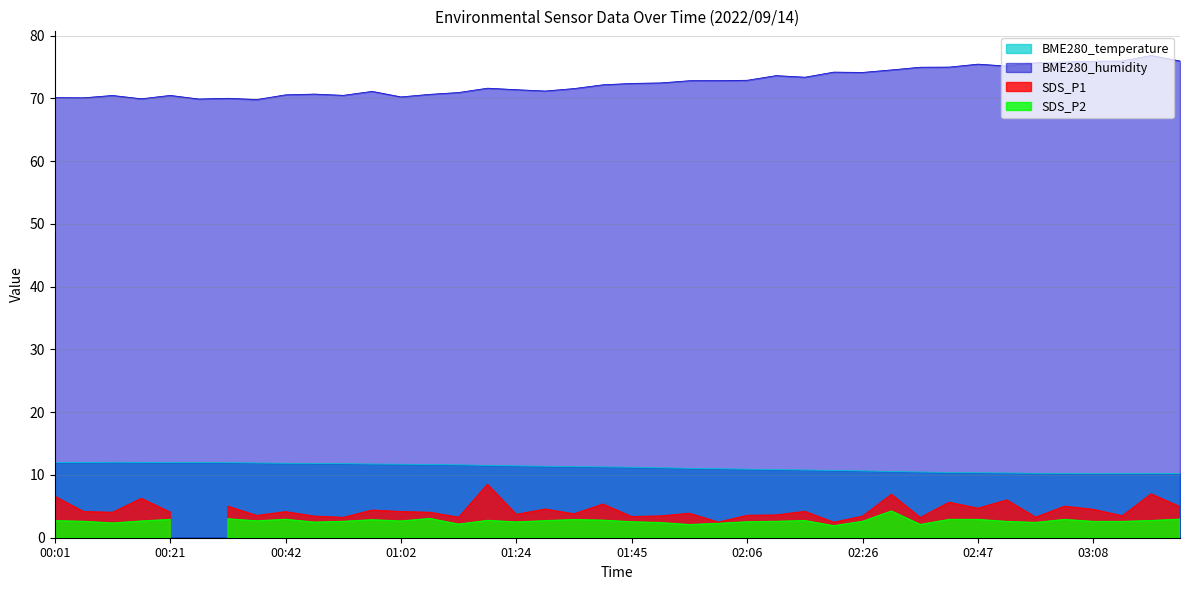

What is the minimum value for BME280_humidity?

69.8